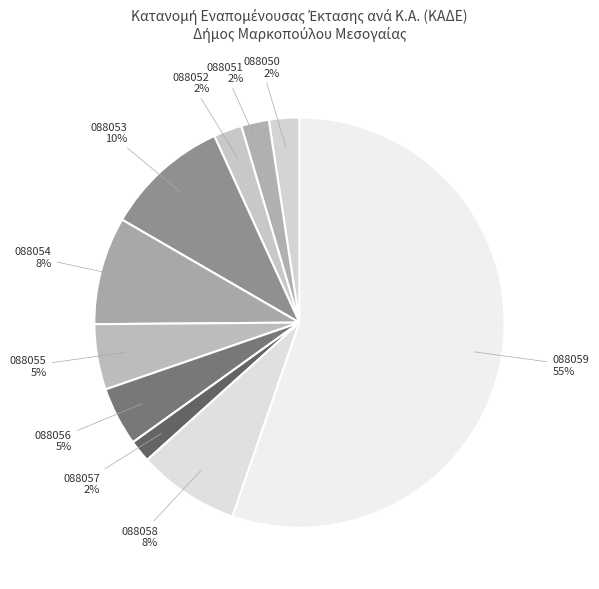

How many segments does this pie chart have?

10